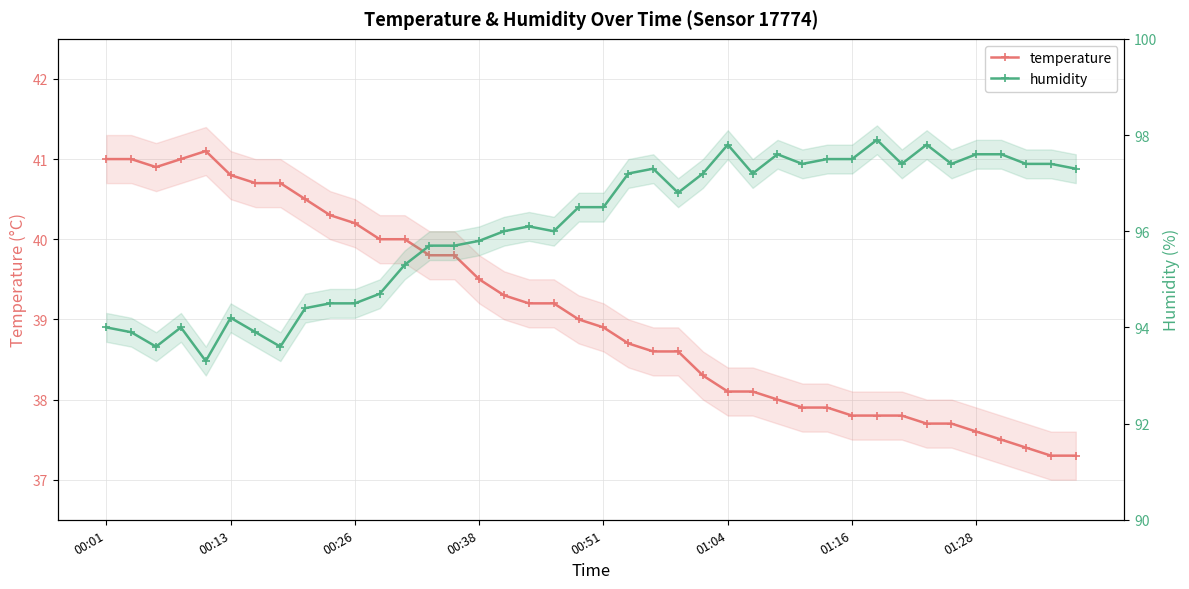

Reading left to right, transcribe all the data shown in this chart.

temperature: 41.0	41.0	40.9	41.0	41.1	40.8	40.7	40.7	40.5	40.3	40.2	40.0	40.0	39.8	39.8	39.5	39.3	39.2	39.2	39.0	38.9	38.7	38.6	38.6	38.3	38.1	38.1	38.0	37.9	37.9	37.8	37.8	37.8	37.7	37.7	37.6	37.5	37.4	37.3	37.3
humidity: 94.0	93.9	93.6	94.0	93.3	94.2	93.9	93.6	94.4	94.5	94.5	94.7	95.3	95.7	95.7	95.8	96.0	96.1	96.0	96.5	96.5	97.2	97.3	96.8	97.2	97.8	97.2	97.6	97.4	97.5	97.5	97.9	97.4	97.8	97.4	97.6	97.6	97.4	97.4	97.3